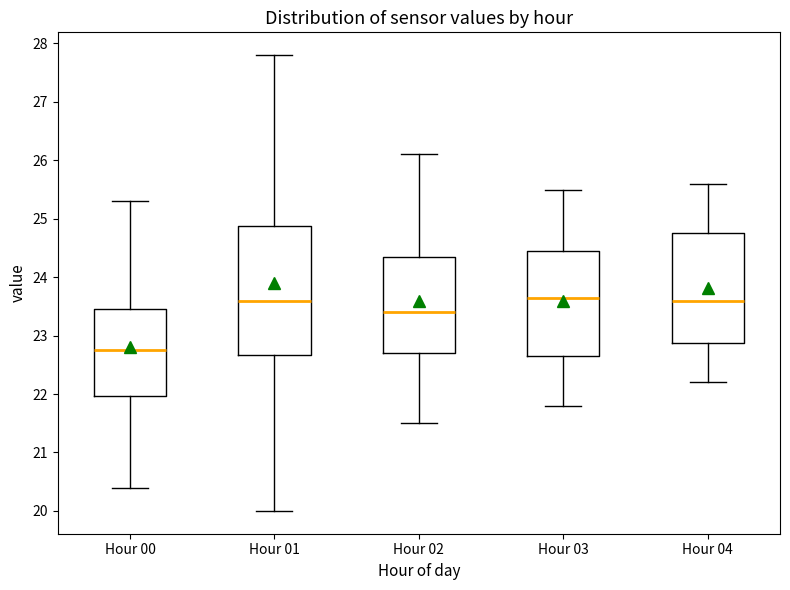

Reading left to right, transcribe this box plot: for each box, give where its median line is, the range the box spans, and where its two whiskers end, as read against the y-axis. The values are not printed on the chart, so give them approximately, as read against the axis.

Hour 00: median 22.8, box 22.0 to 23.5, whiskers 20.4 to 25.3
Hour 01: median 23.6, box 22.7 to 24.9, whiskers 20.0 to 27.8
Hour 02: median 23.4, box 22.7 to 24.4, whiskers 21.5 to 26.1
Hour 03: median 23.7, box 22.7 to 24.5, whiskers 21.8 to 25.5
Hour 04: median 23.6, box 22.9 to 24.8, whiskers 22.2 to 25.6